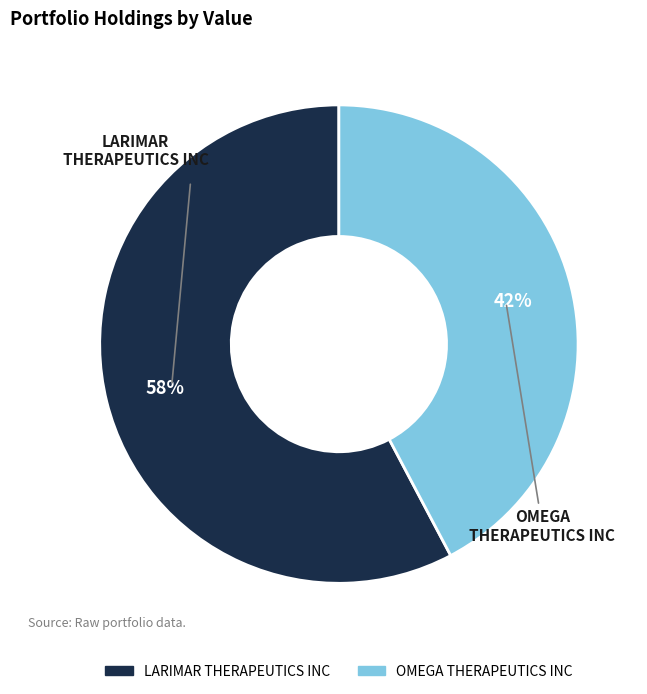

To the nearest percent, what percentage of the pie is OMEGA THERAPEUTICS INC?

42%